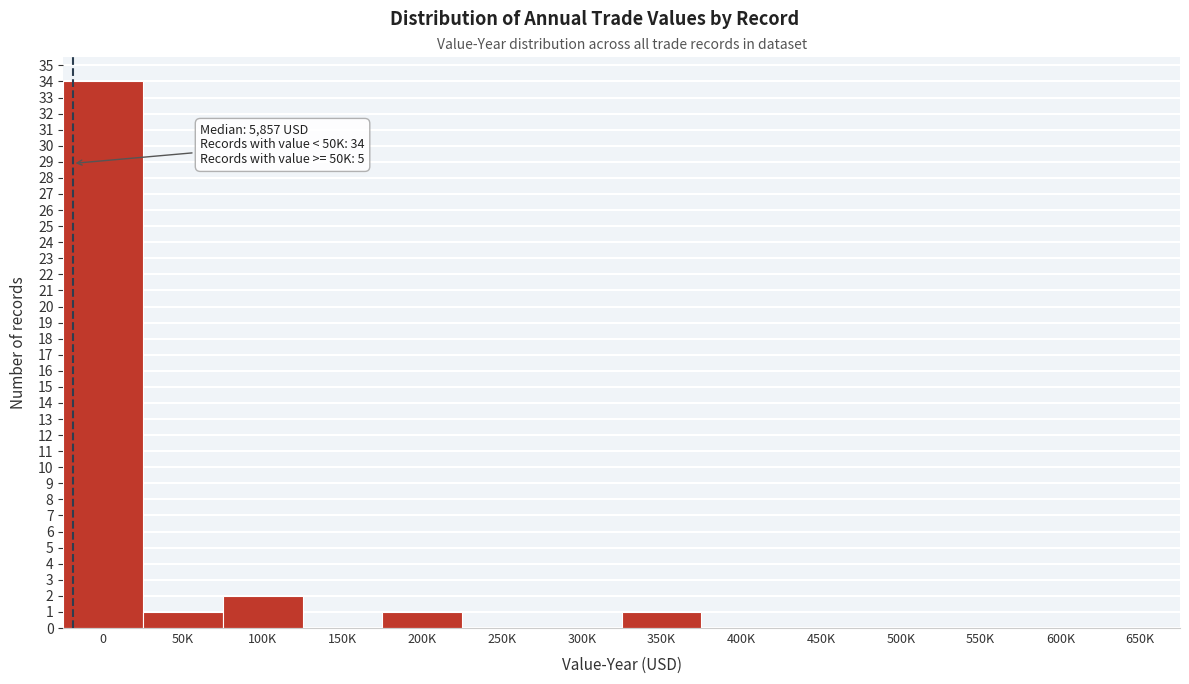

Reading left to right, what are all the values shown in this chart?

0=34	50K=1	100K=2	150K=0	200K=1	250K=0	300K=0	350K=1	400K=0	450K=0	500K=0	550K=0	600K=0	650K=0